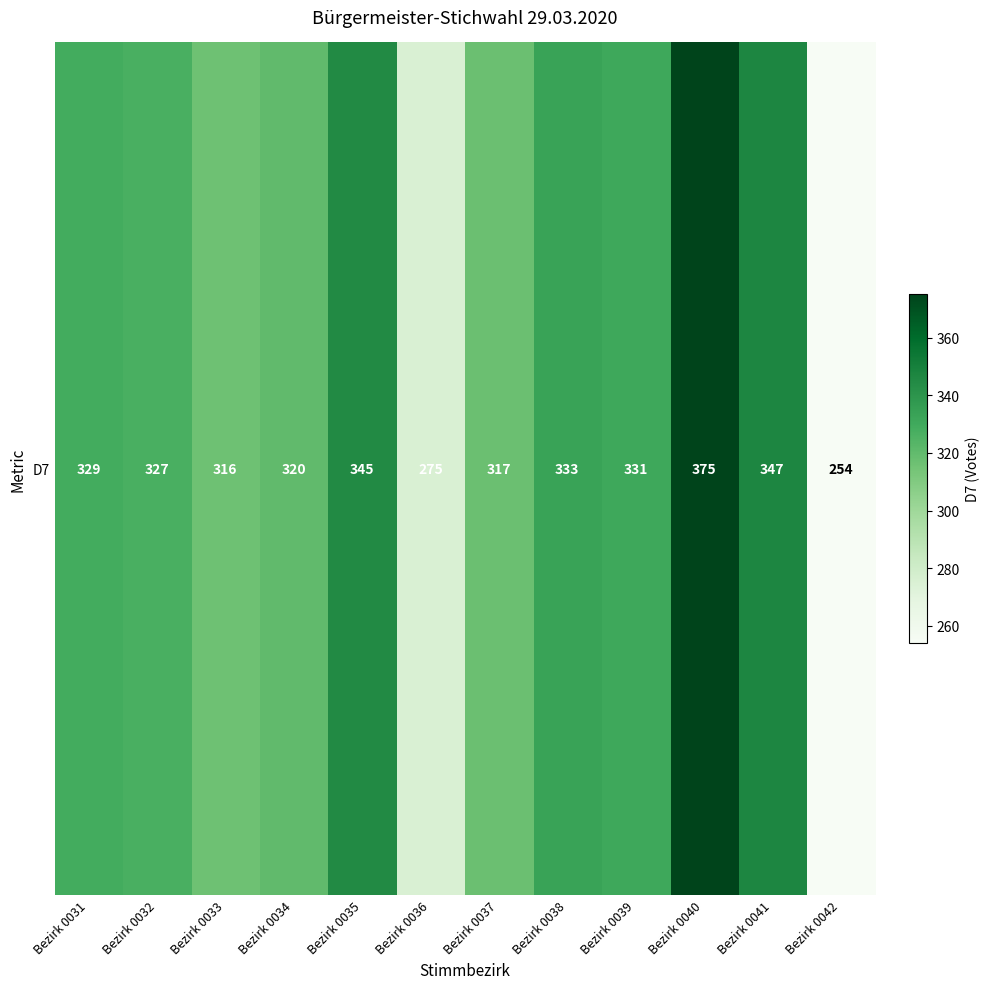

Approximately how many times larger is the value at Bezirk 0032 compared to Bezirk 0036?

1.2